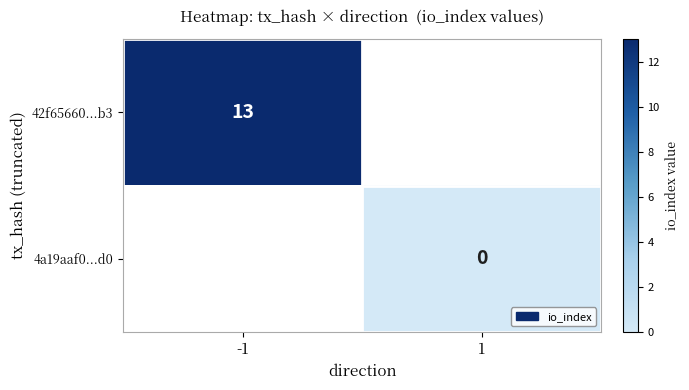

Is the value of 42f65660...b3 at -1 greater than the value of 4a19aaf0...d0 at 1?

Yes